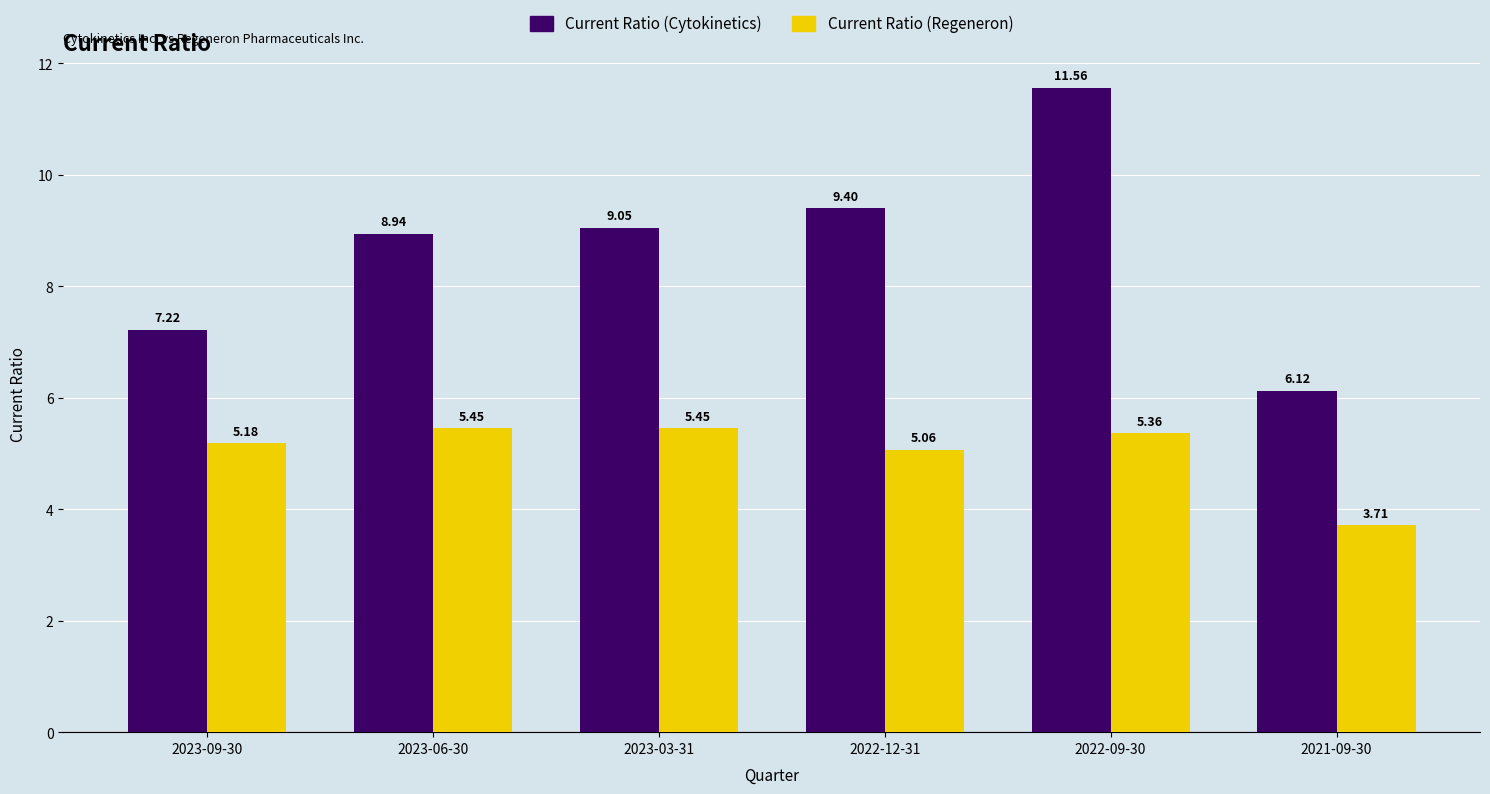

At which label is Current Ratio (Cytokinetics) closest to 8?

2023-09-30